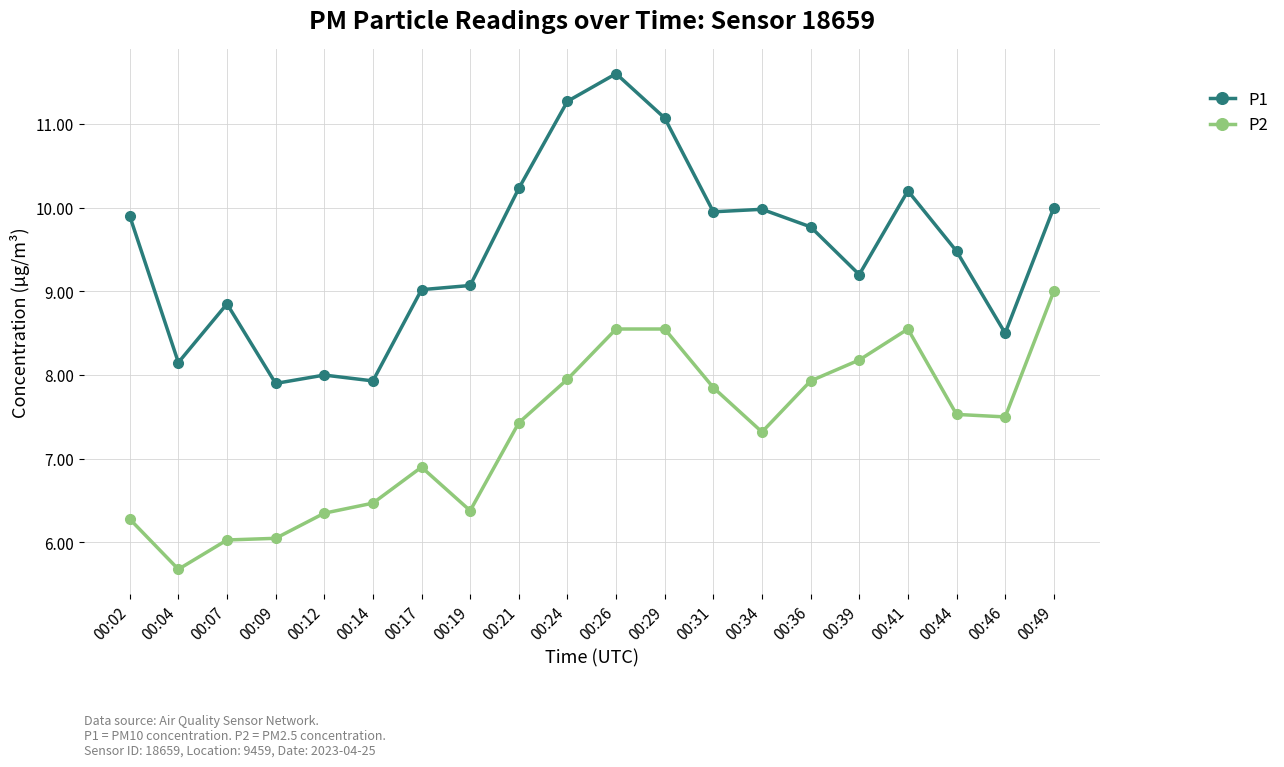

True or false: P2 and P1 cross at least once.

False